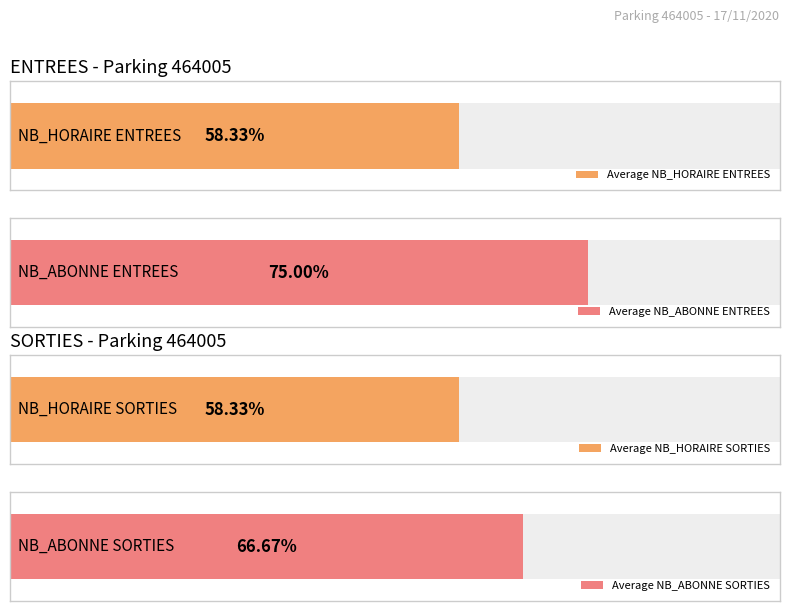

Which series has the largest range (max minus min)?

SORTIES NB_HORAIRE